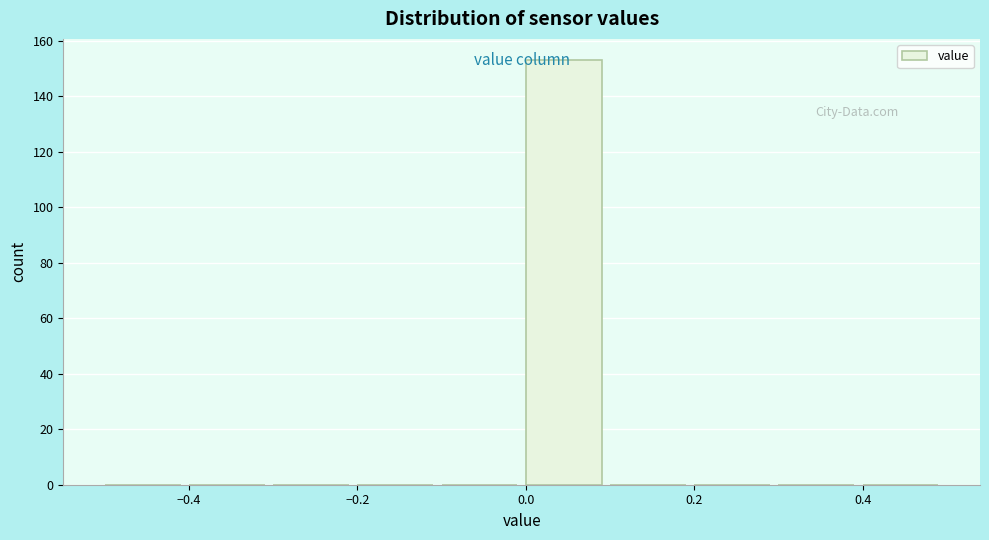

Reading left to right, transcribe this chart: for each bar, give the range it covers on the x-axis and its height. The values are not printed on the chart, so give them approximately, as read against the axis.

-0.5 to -0.4: 0
-0.4 to -0.3: 0
-0.3 to -0.2: 0
-0.2 to -0.1: 0
-0.1 to 0.0: 0
0.0 to 0.1: 154
0.1 to 0.2: 0
0.2 to 0.3: 0
0.3 to 0.4: 0
0.4 to 0.5: 0